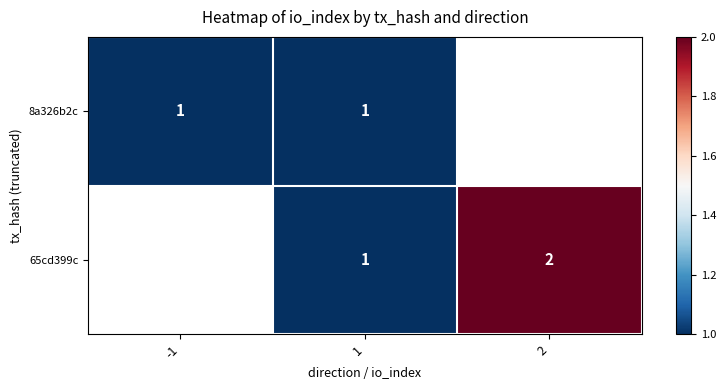

The value of 8a326b2c at 1 is 1. True or false?

True